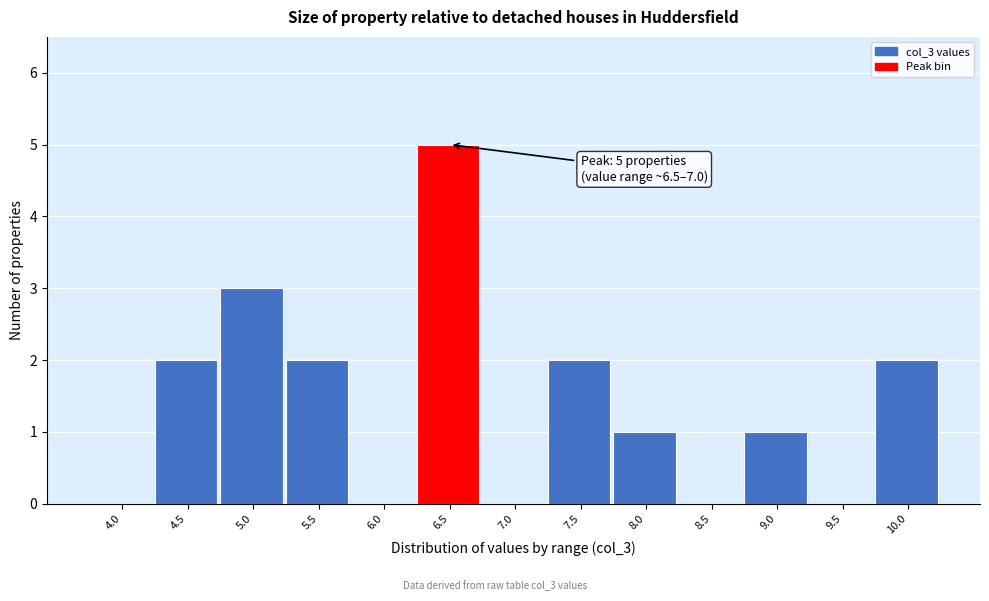

Reading left to right, transcribe all the data shown in this chart.

4.0=0	4.5=2	5.0=3	5.5=2	6.0=0	6.5=5	7.0=0	7.5=2	8.0=1	8.5=0	9.0=1	9.5=0	10.0=2